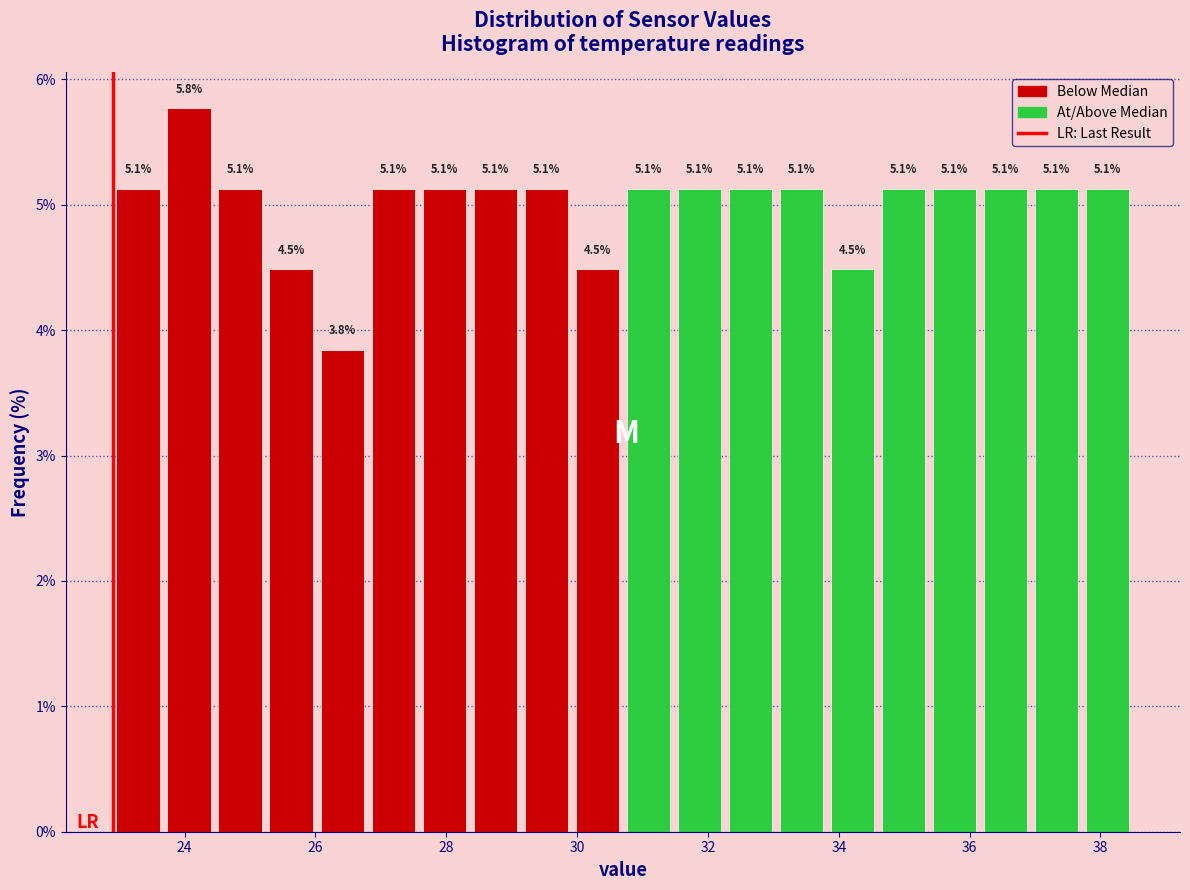

Around what value on the x-axis is the tallest bar? Give the approximate position of its centre, as read against the axis.

24.0